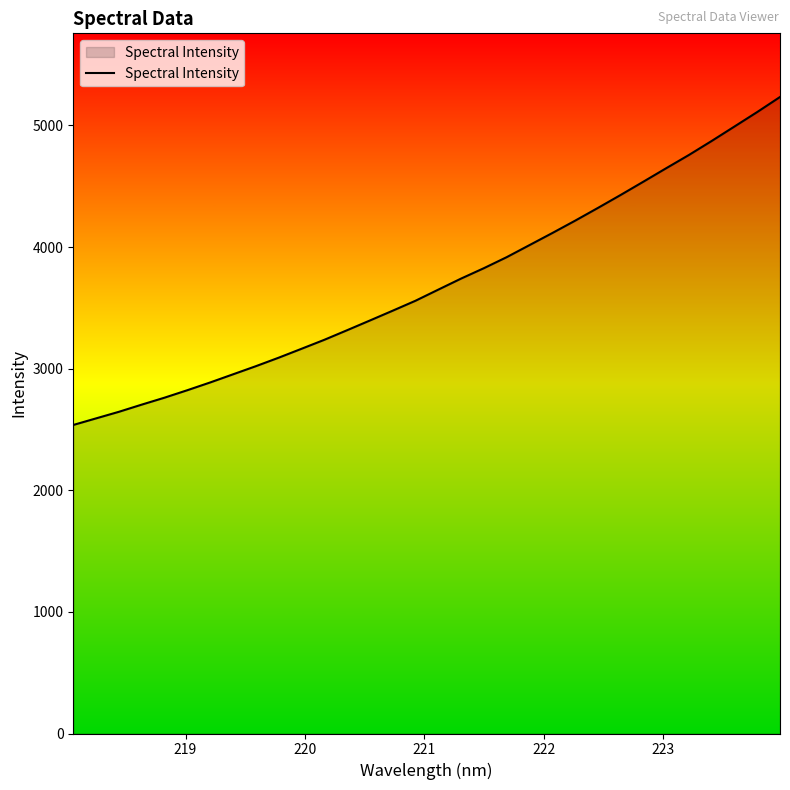

What is the difference between the maximum and minimum values?

2696.7